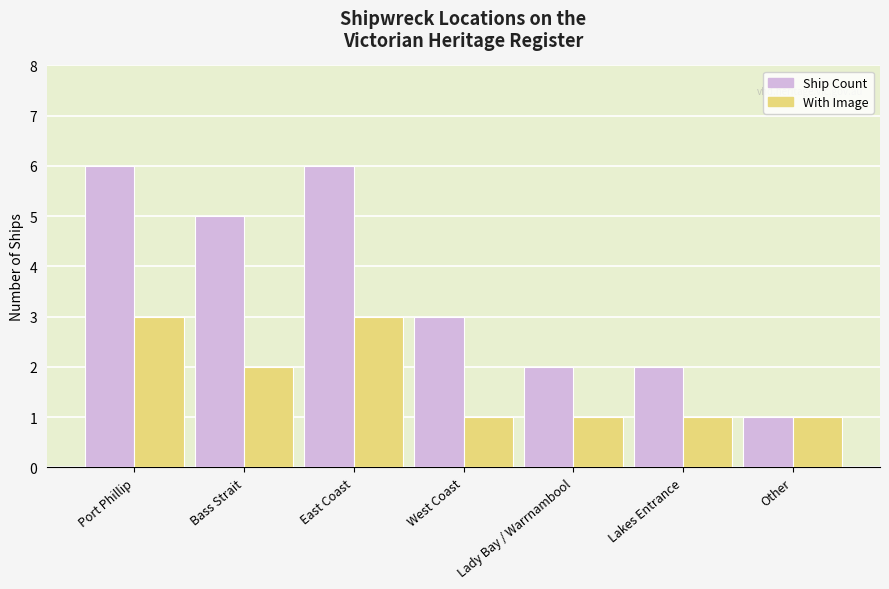

Which category has the lowest value across all series?

Other